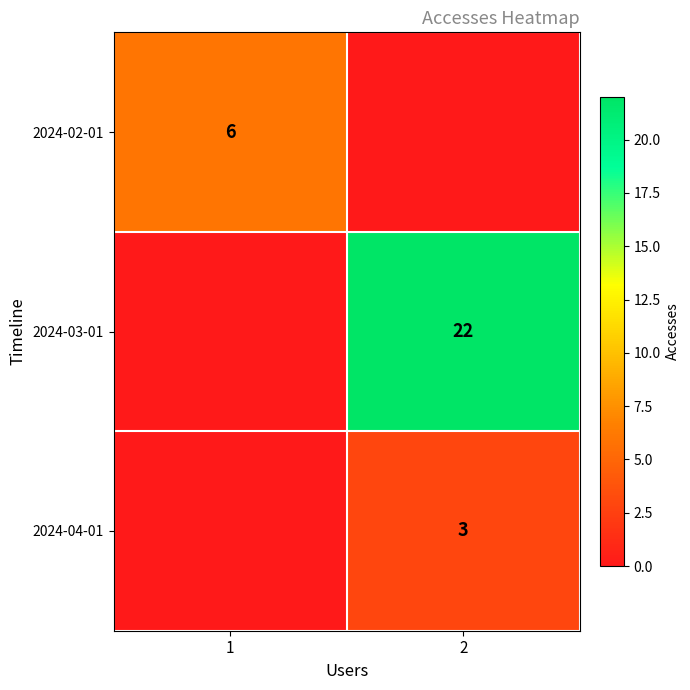

Which label corresponds to the smallest value in the chart?

2